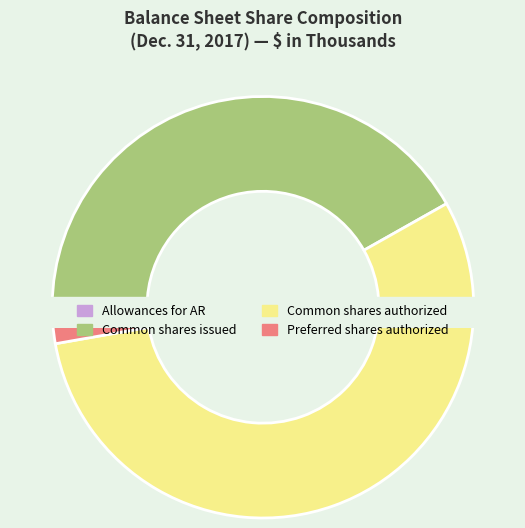

How many slices are in this pie chart?

4